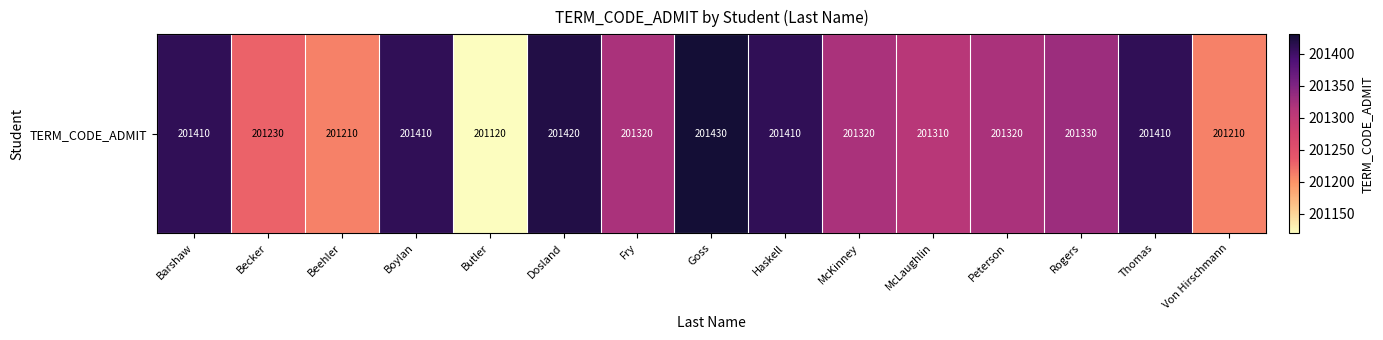

What is the approximate value at Goss, to the nearest 5?

201430